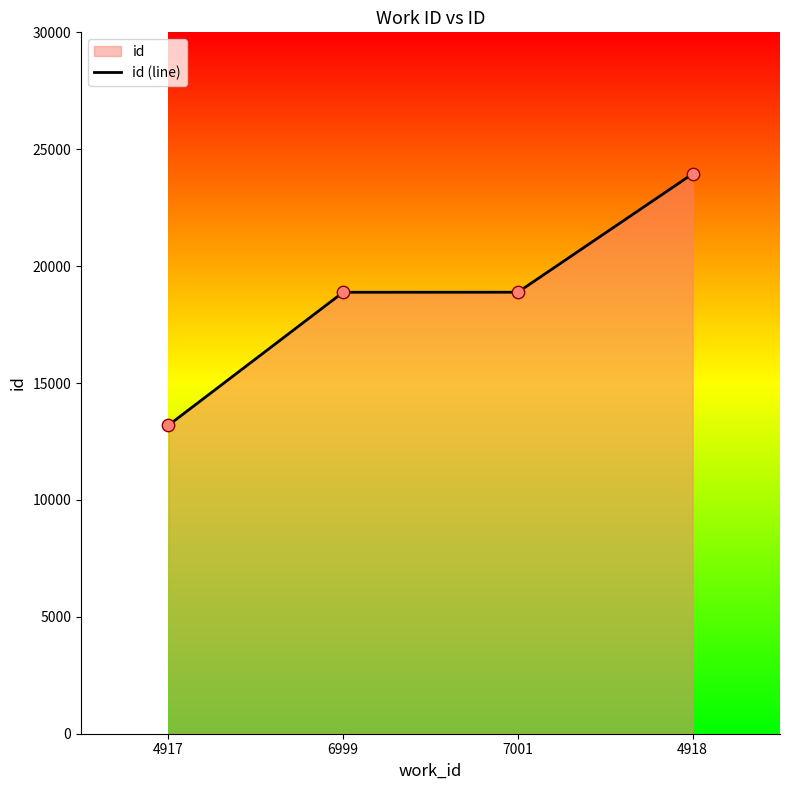

Which has a higher value, 6999 or 4918?

4918